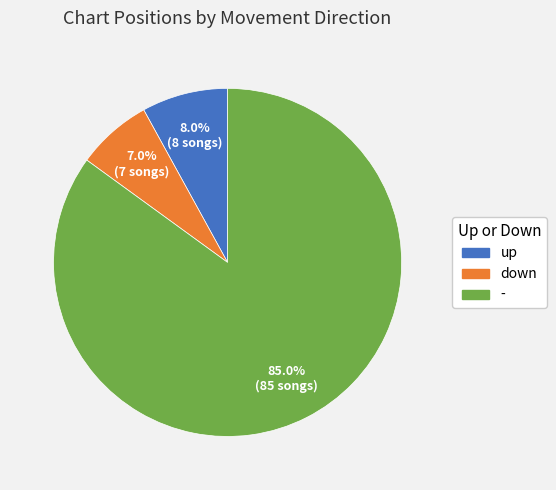

Which slice represents more than half of the pie?

-